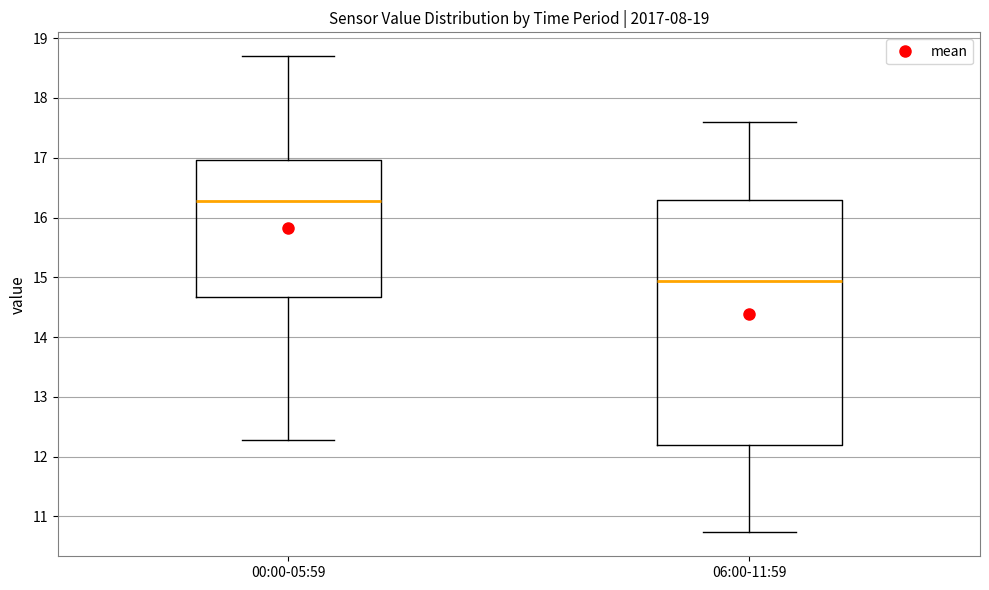

Where does the median line of the box for 00:00-05:59 sit on the y-axis? The values are not printed on the chart, so give them approximately, as read against the axis.

16.3